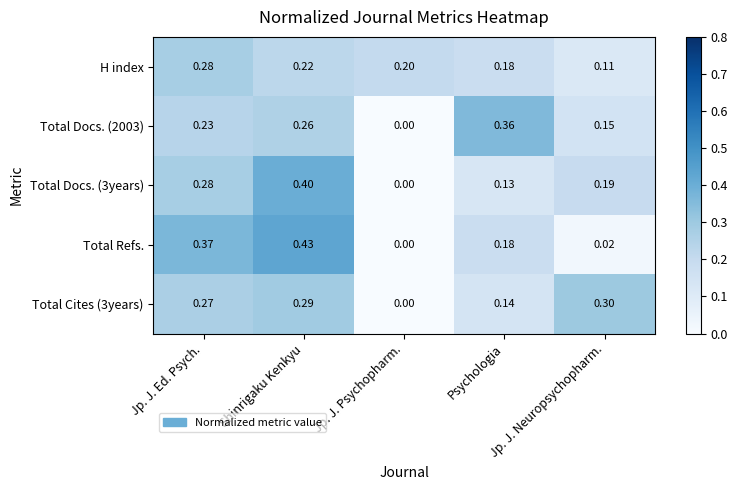

List the series in order of their peak value, lowest first.

H index, Total Cites (3years), Total Docs. (2003), Total Docs. (3years), Total Refs.